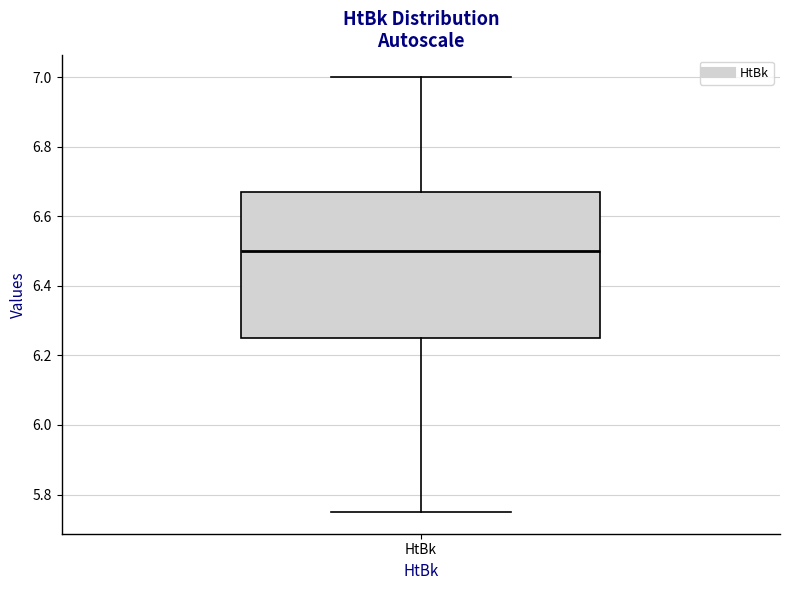

Read this box plot against the y-axis: the position of the median line, the range covered by the box, and the ends of both whiskers. The values are not printed on the chart, so give them approximately, as read against the axis.

median 6.50, box 6.26 to 6.68, whiskers 5.76 to 7.00